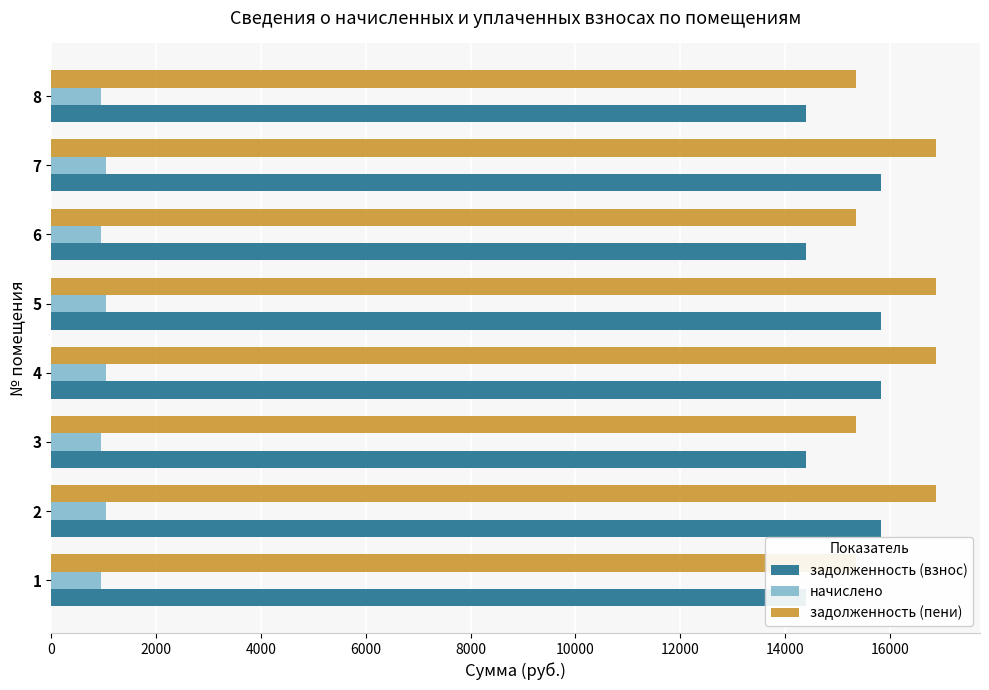

Which series has the largest range (max minus min)?

задолженность (пени)